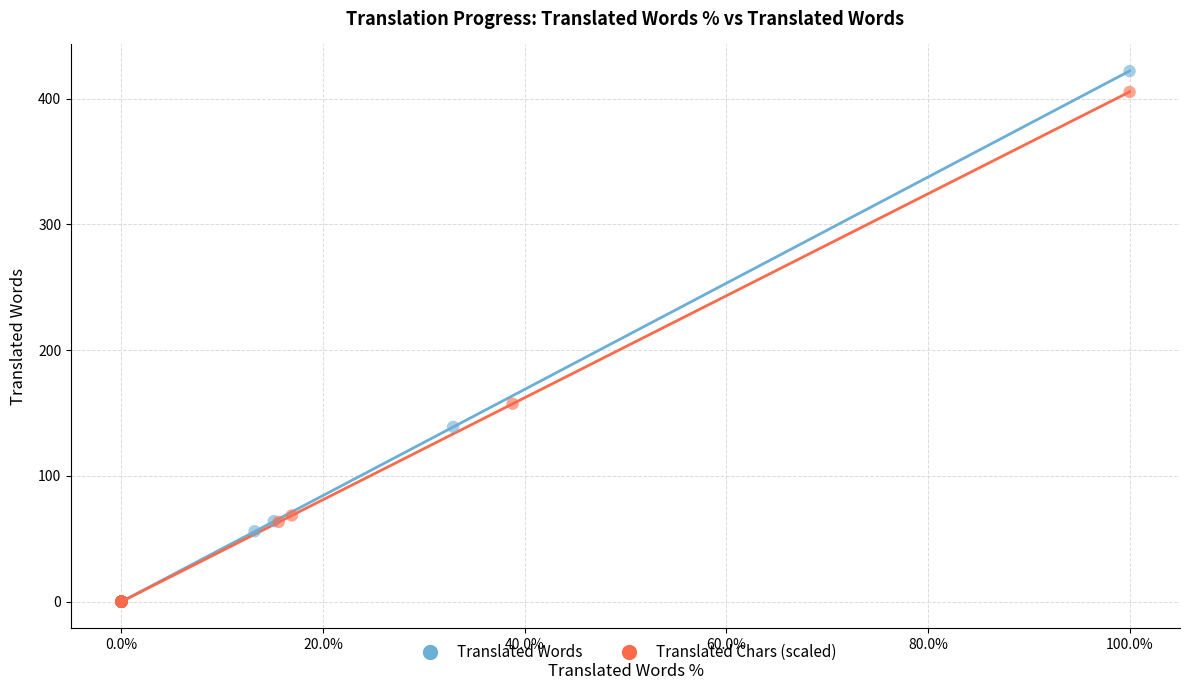

Which series has the largest Y range (max minus min)?

Translated Words